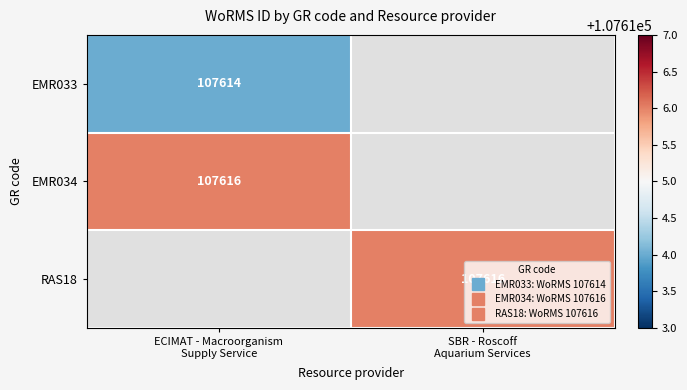

True or false: RAS18 has a value of 107616.0 at SBR - Roscoff Aquarium Services.

True